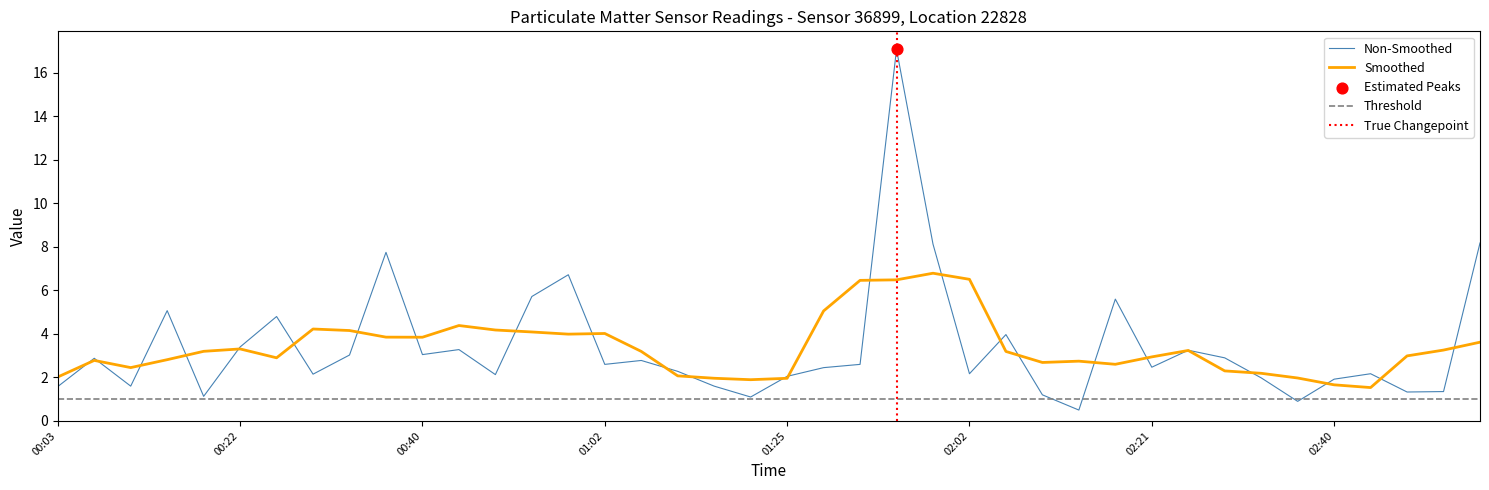

What is the change in value from 00:14 to 00:59?

+1.6